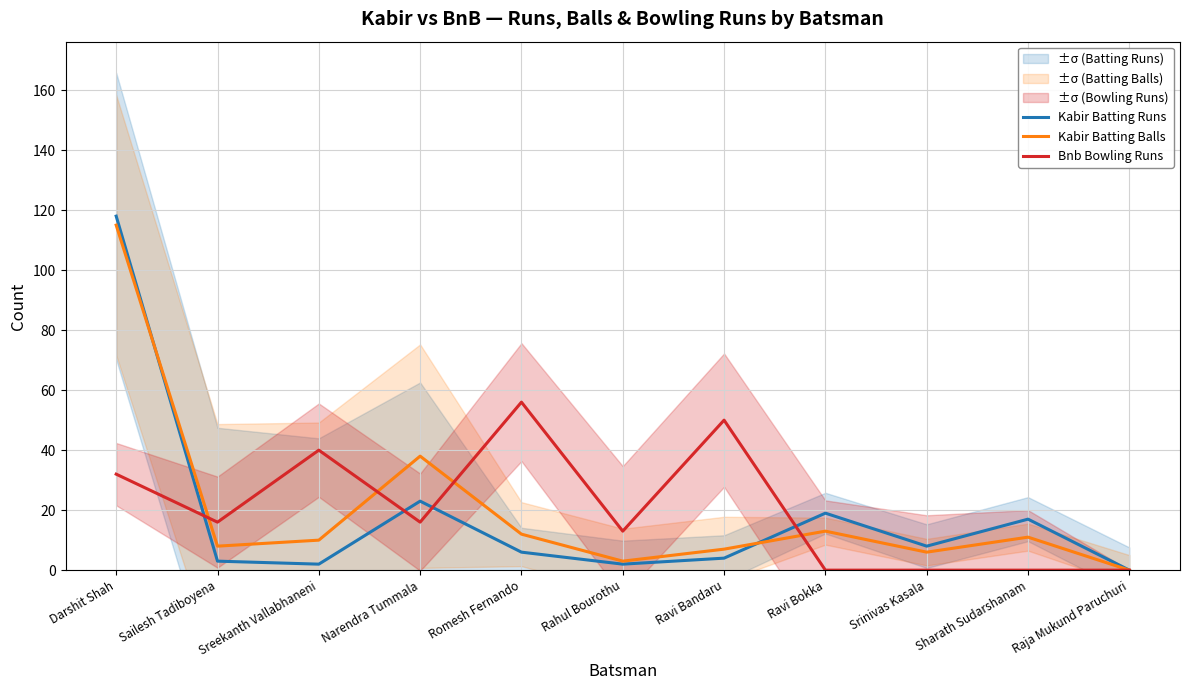

What is the difference between the highest and lowest values at Darshit Shah?

86